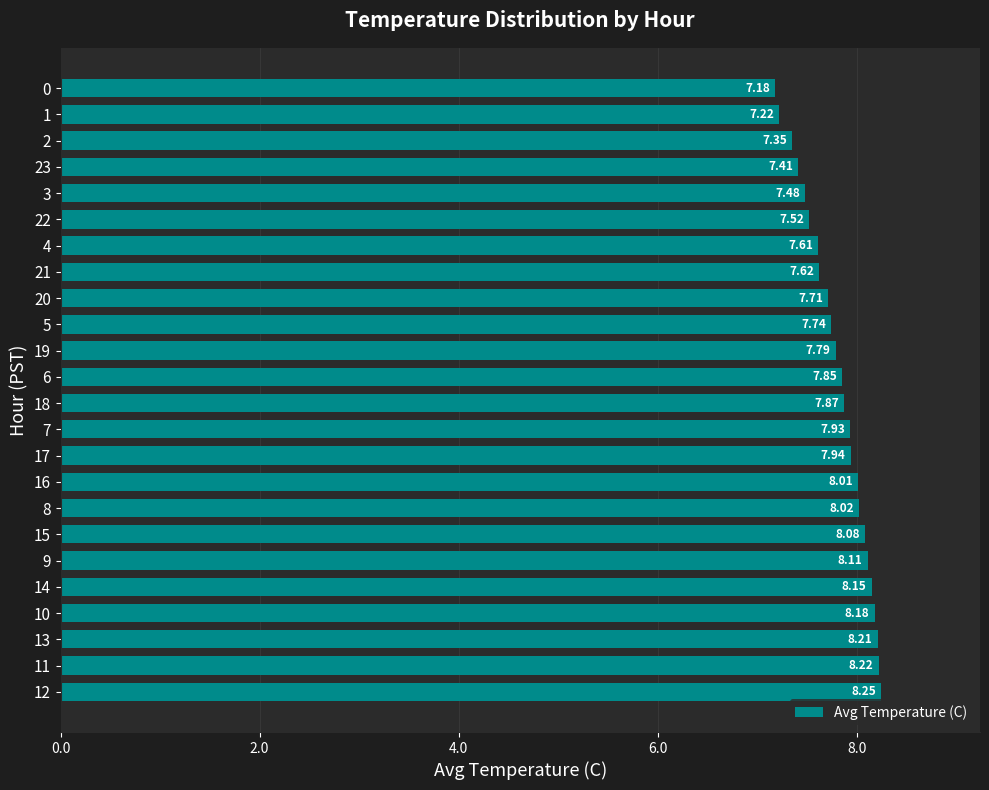

Are the bars grouped side by side (vs. stacked)?

No